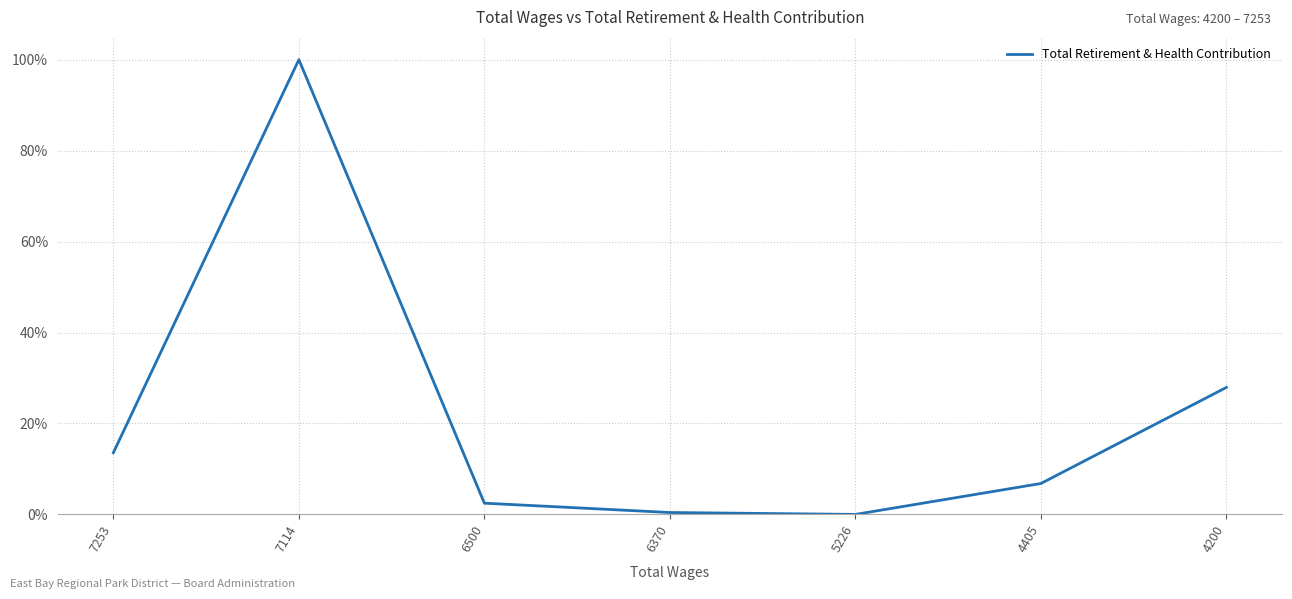

What is the greatest value displayed?

100.0